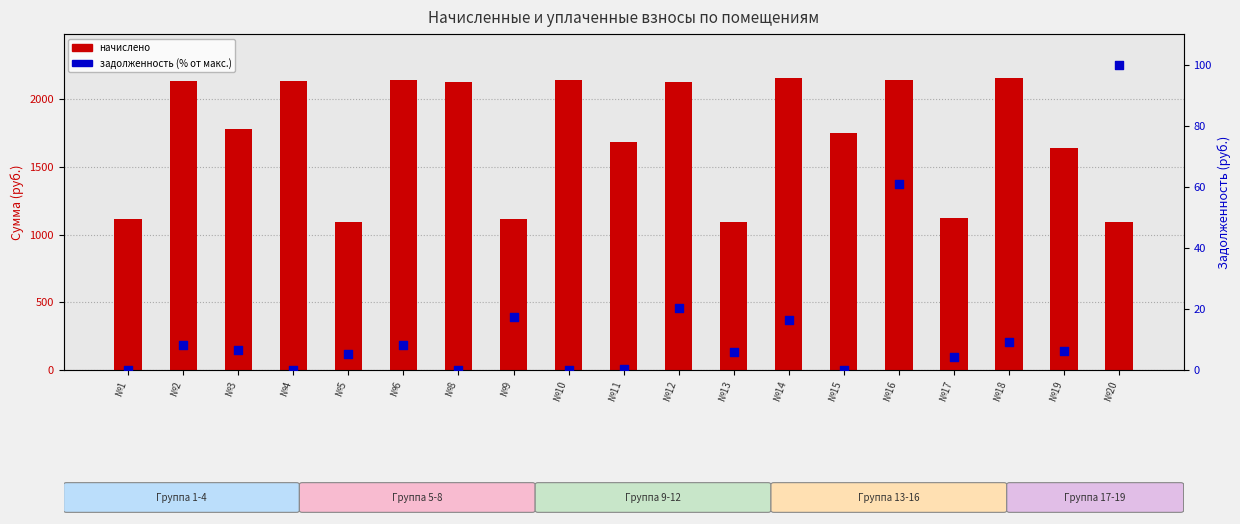

Is the value of начислено at №5 greater than the value of задолженность (% от макс.) at №13?

Yes